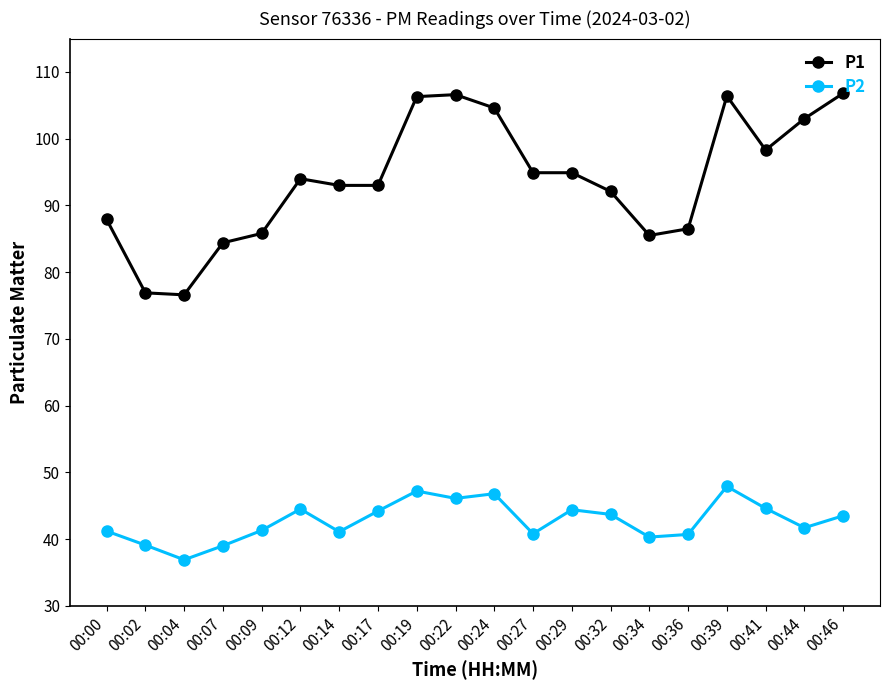

Count the number of data series in this chart.

2